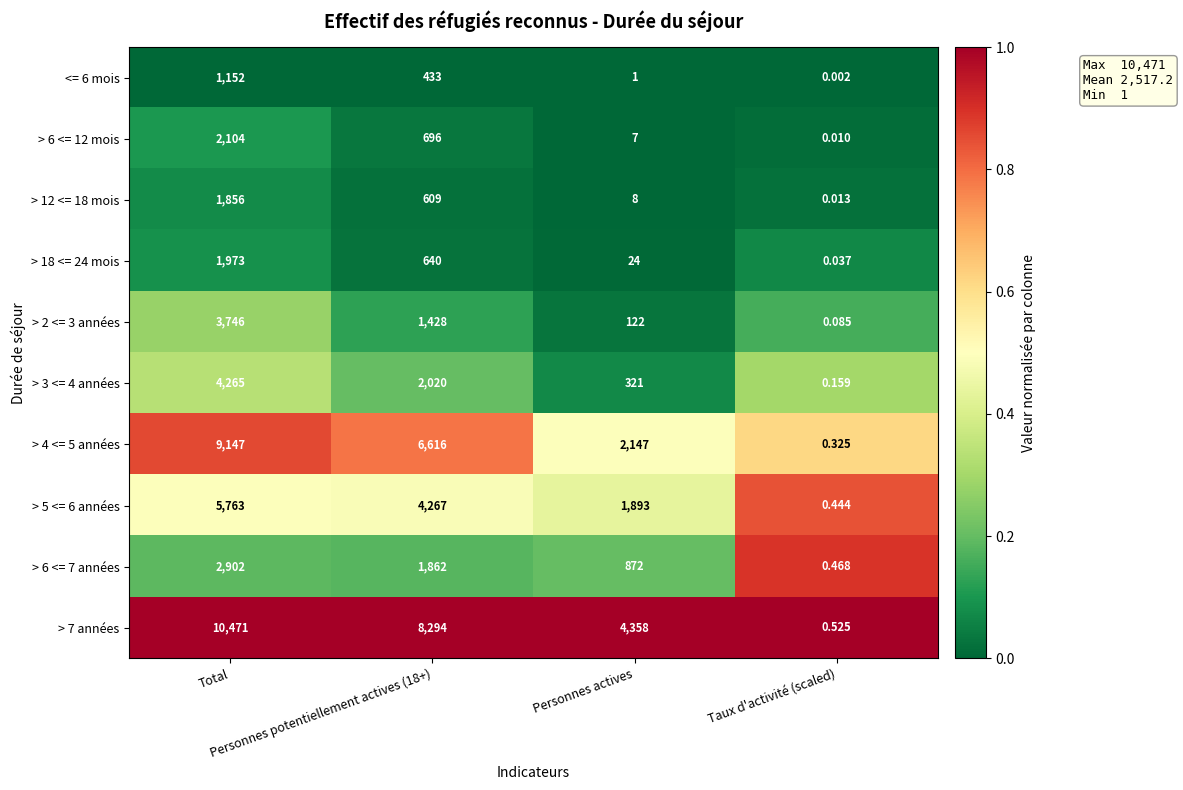

At which category is the sum across all series the highest?

Total